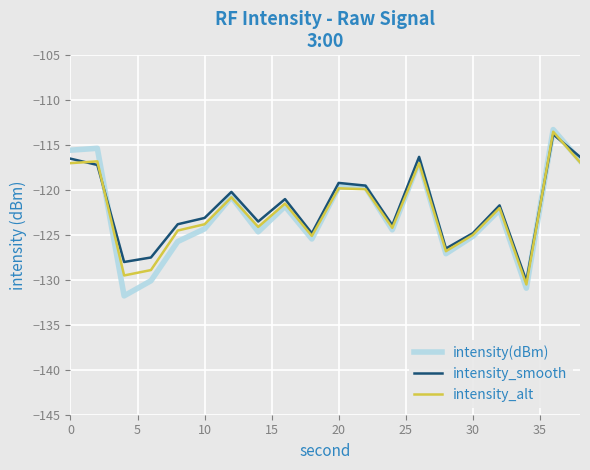

Which series has the largest range (max minus min)?

intensity(dBm)